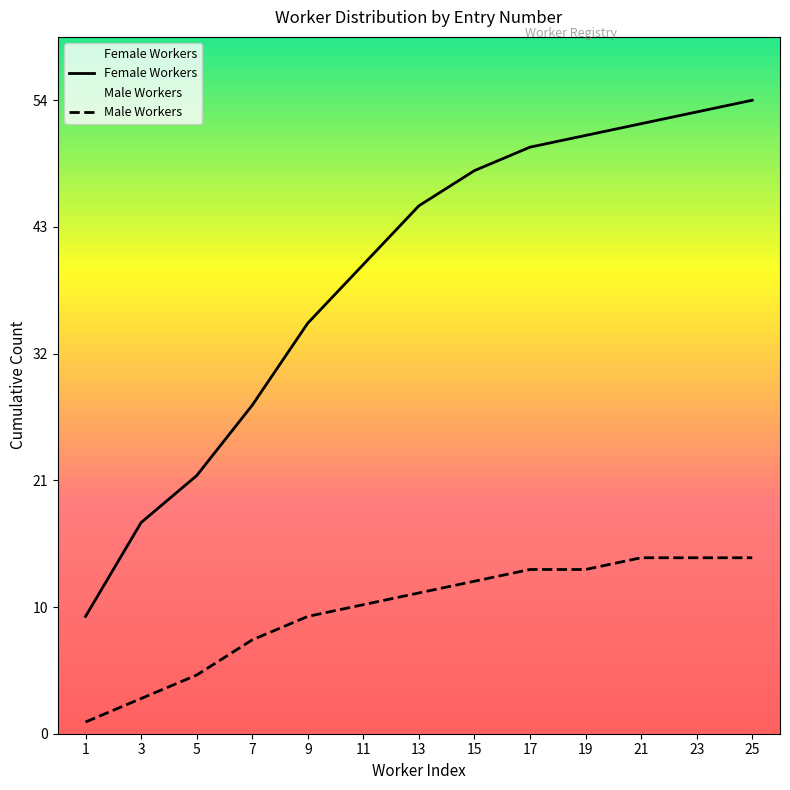

At which category is the sum across all series the highest?

25